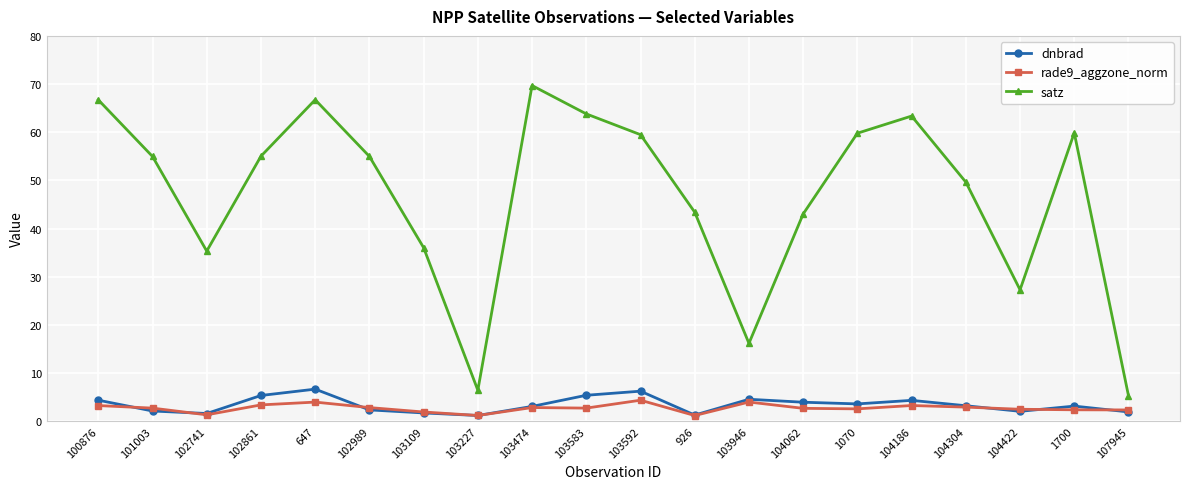

Between 100876 and 103109, which series saw the biggest shift?

satz